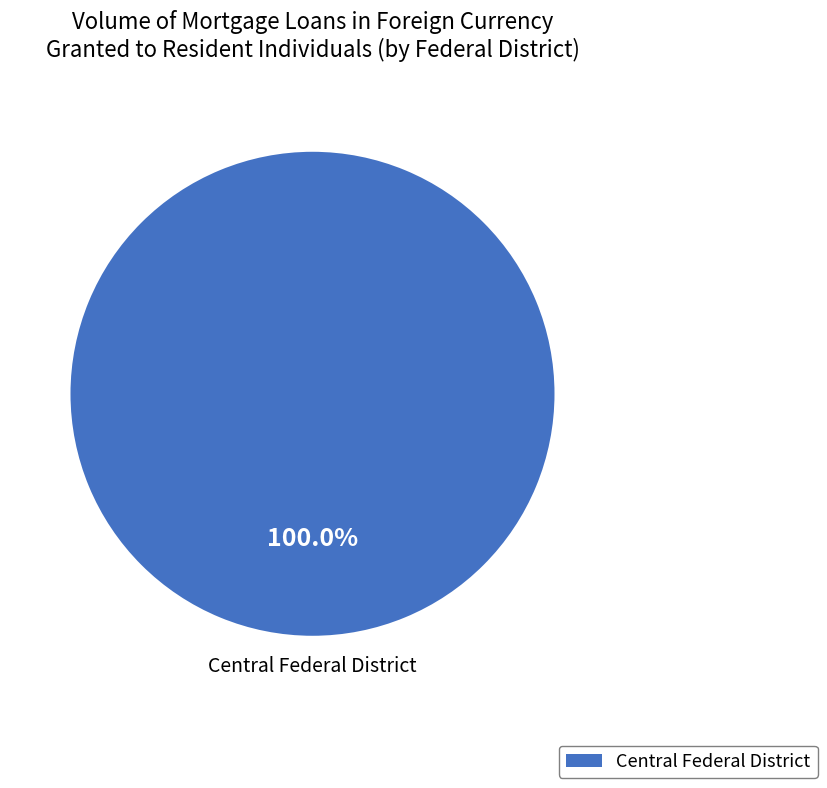

How many slices are in this pie chart?

1